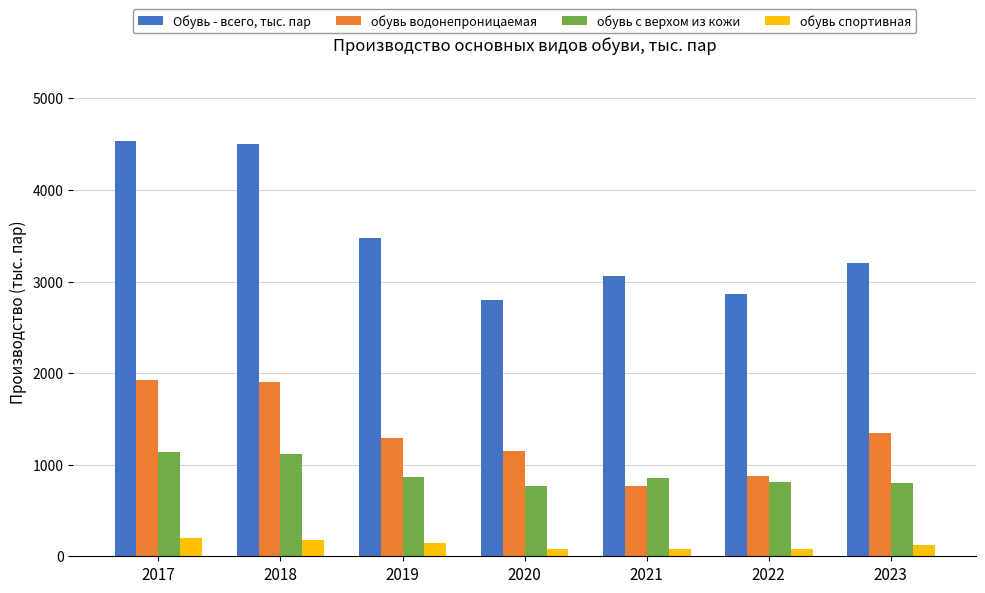

Which series has the widest spread of values?

Обувь - всего, тыс. пар